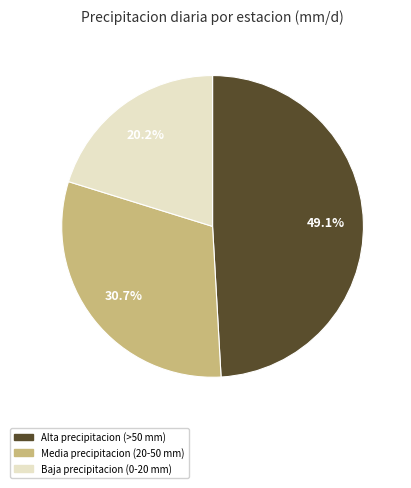

Does any single category account for the majority?

No